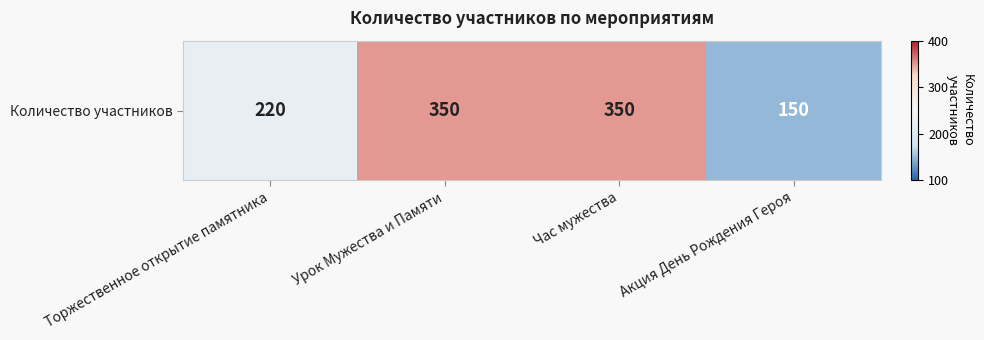

How many data points are less than 350?

2